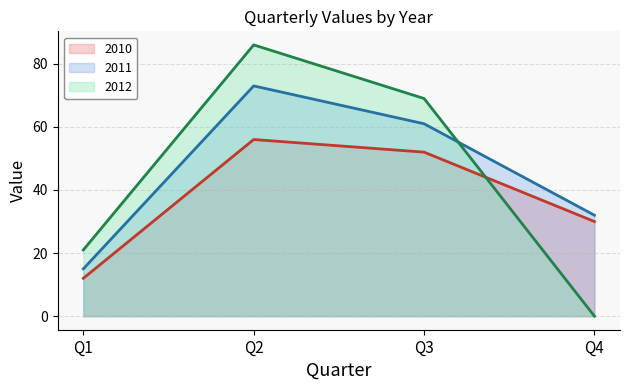

What is the value of the 2010 point at the 2nd from the left?

56